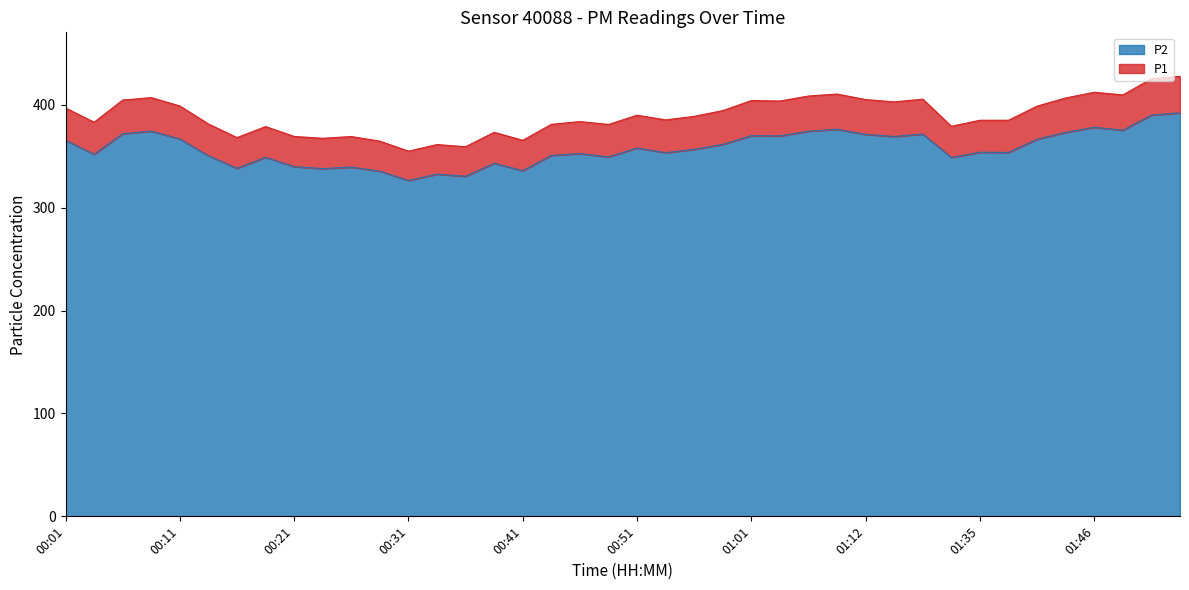

What is the difference between the maximum and second lowest values in the P1 series?

68.4